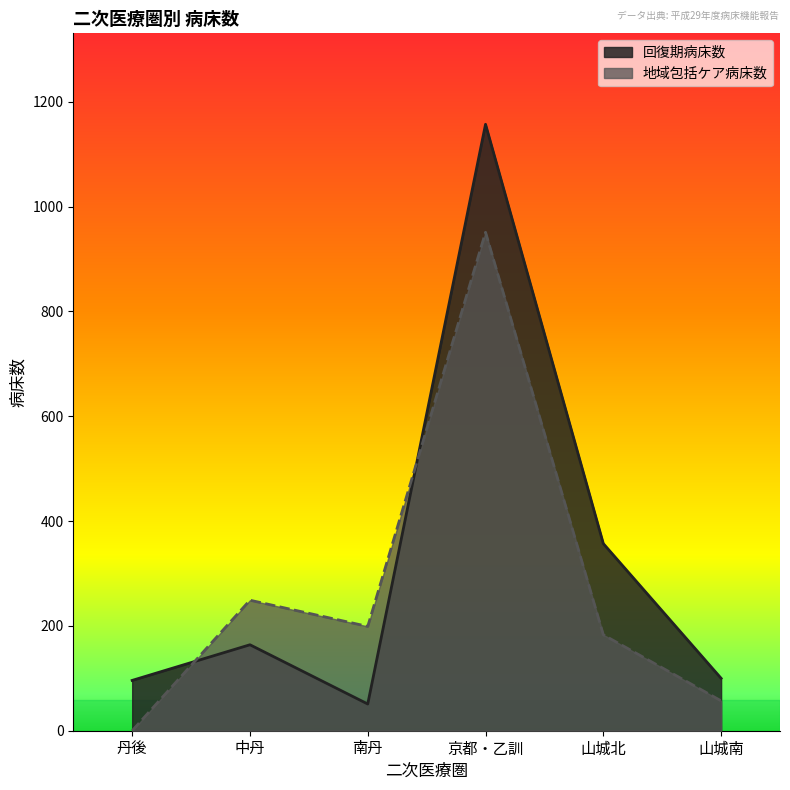

What are all the series names shown in the legend?

回復期病床数, 地域包括ケア病床数